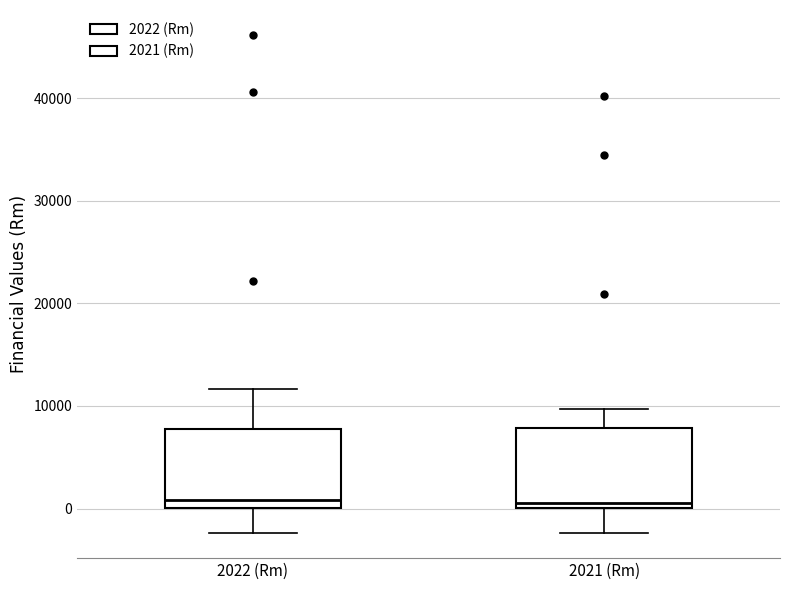

Reading left to right, transcribe this box plot: for each box, give where its median line is, the range the box spans, and where its two whiskers end, as read against the y-axis. The values are not printed on the chart, so give them approximately, as read against the axis.

2022 (Rm): median 1000, box 0 to 8000, whiskers -2000 to 12000
2021 (Rm): median 1000, box 0 to 8000, whiskers -2000 to 10000